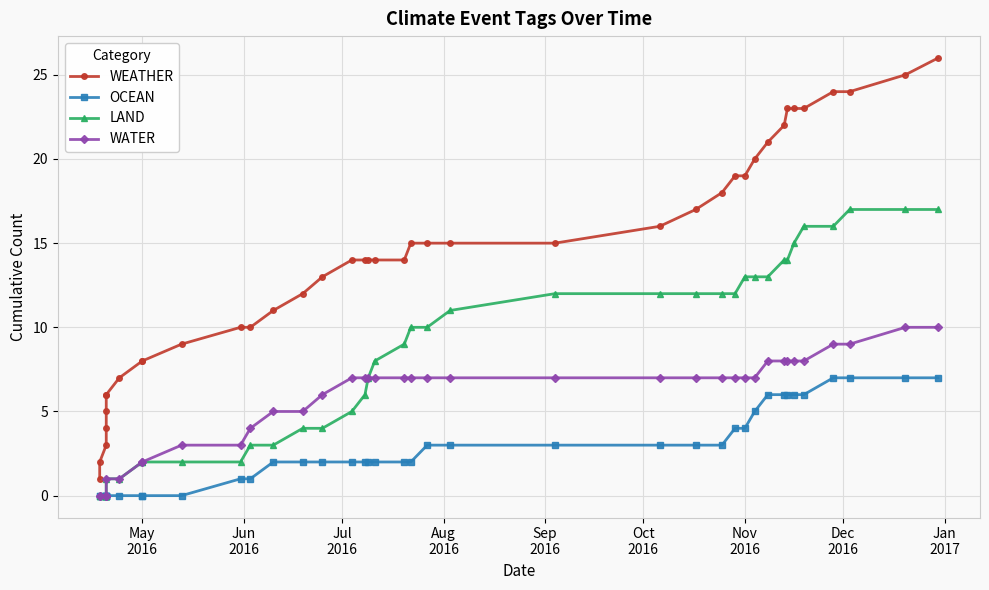

Which series has the largest range (max minus min)?

WEATHER